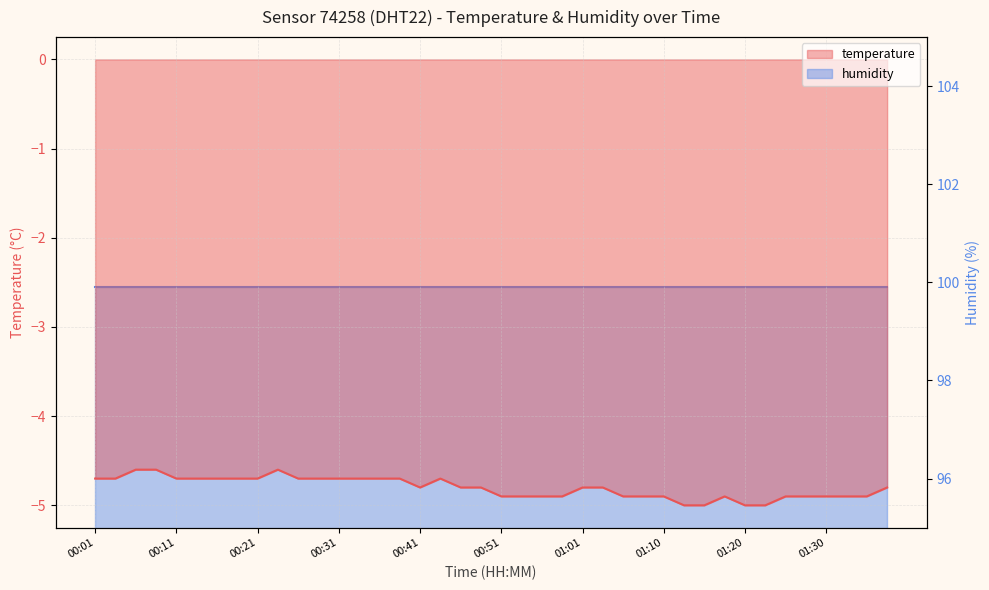

Rank the categories by value from highest to lowest.

00:06, 00:09, 00:23, 00:01, 00:04, 00:11, 00:14, 00:16, 00:19, 00:21, 00:26, 00:28, 00:31, 00:33, 00:36, 00:38, 00:44, 00:41, 00:46, 00:48, 01:01, 01:03, 01:37, 00:51, 00:53, 00:56, 00:58, 01:05, 01:08, 01:10, 01:18, 01:25, 01:27, 01:30, 01:32, 01:35, 01:13, 01:15, 01:20, 01:23